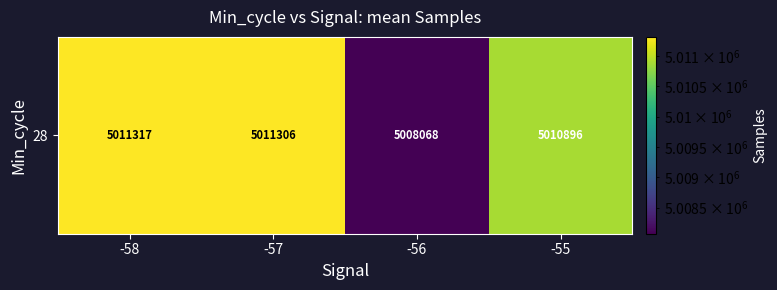

Rank the categories by value from lowest to highest.

-56, -55, -57, -58